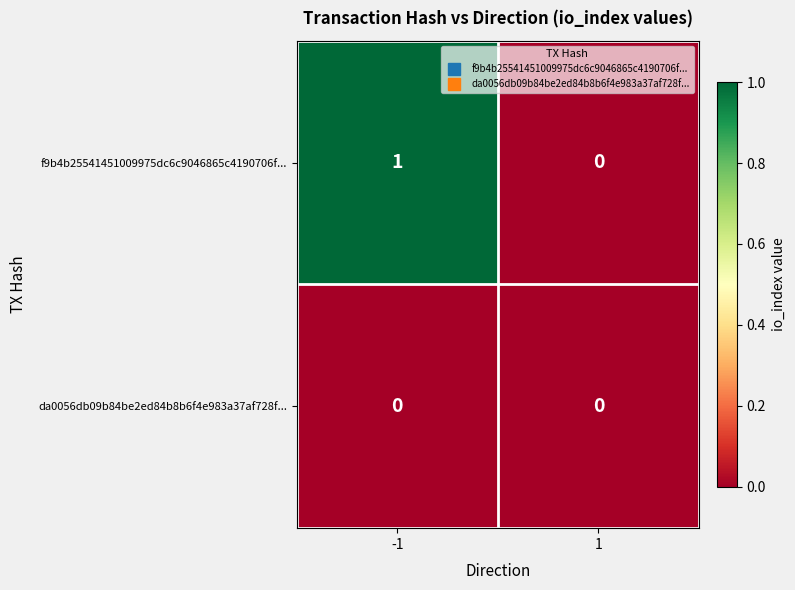

Rank the series by their average value, from highest to lowest.

f9b4b25541451009975dc6c9046865c4190706f..., da0056db09b84be2ed84b8b6f4e983a37af728f...